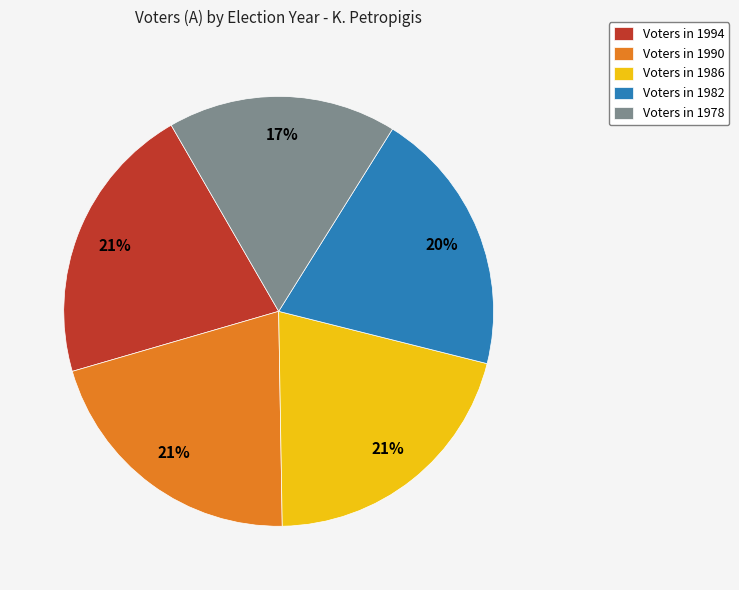

Count the number of slices in the pie.

5